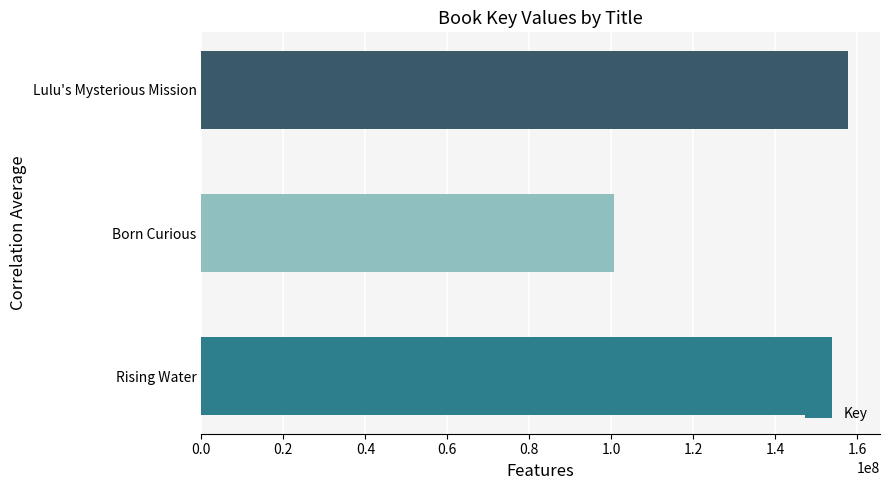

How many bars are there in total?

3